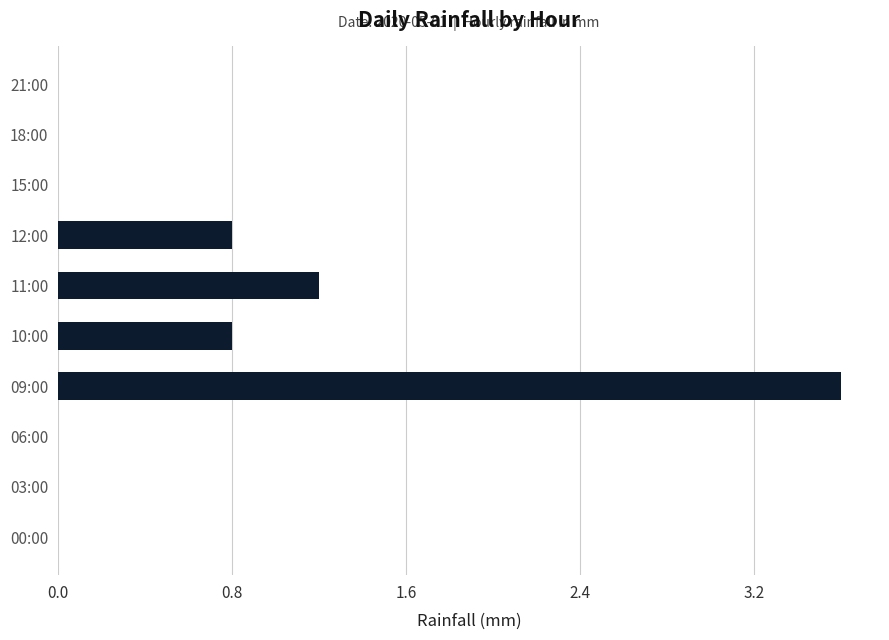

The value at 09:00 is 2.4. True or false?

False